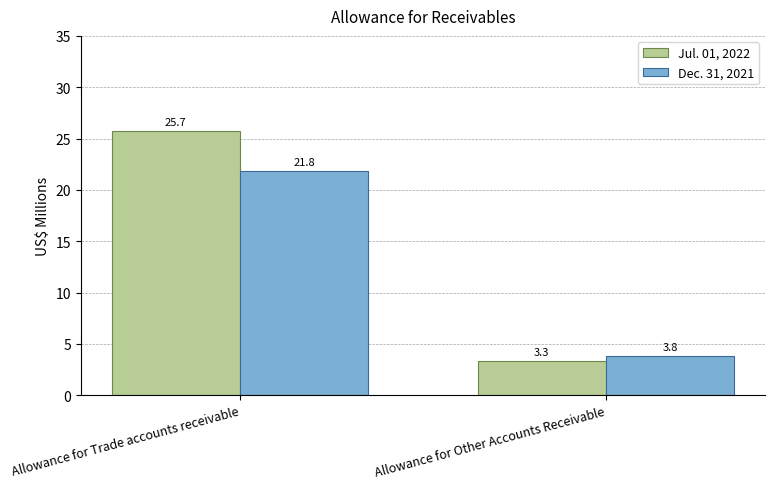

What is the difference between the maximum and minimum values in the Dec. 31, 2021 series?

18.0